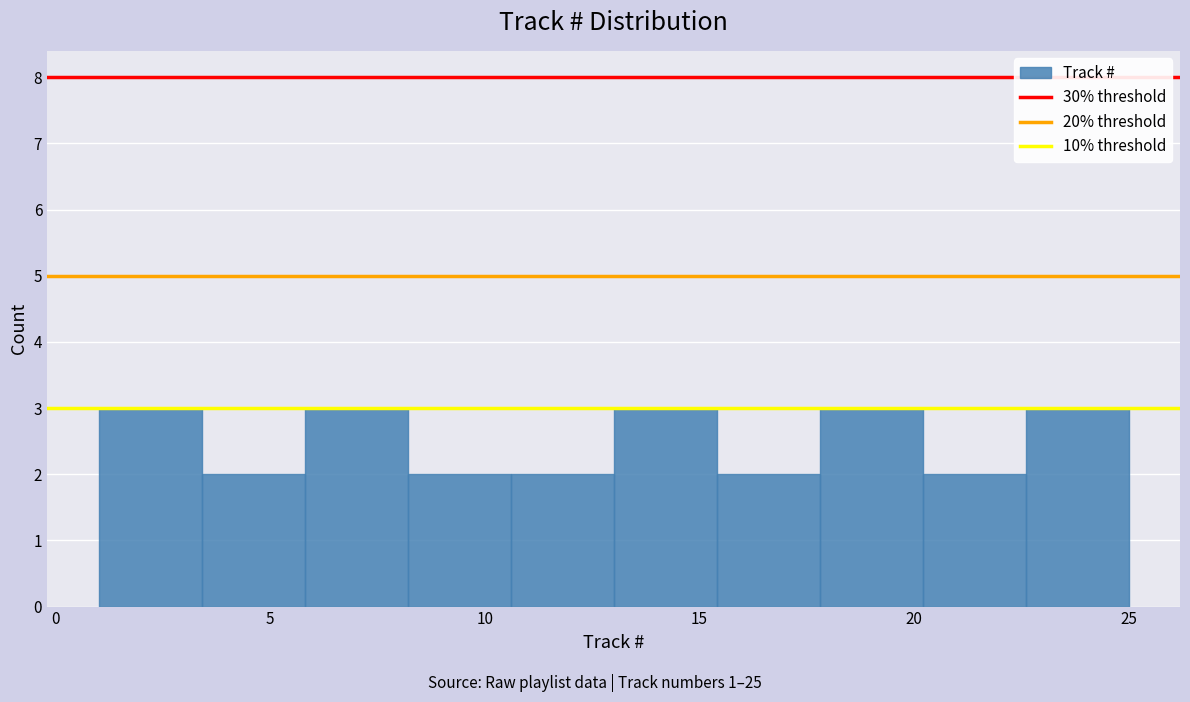

Reading left to right, transcribe this chart: for each bar, give the range it covers on the x-axis and its height. Neither the bar edges nor the heights are printed on the chart, so give them approximately, as read against the axes.

1.0 to 3.4: 3
3.4 to 5.8: 2
5.8 to 8.2: 3
8.2 to 10.6: 2
10.6 to 13.0: 2
13.0 to 15.4: 3
15.4 to 17.8: 2
17.8 to 20.2: 3
20.2 to 22.6: 2
22.6 to 25.0: 3